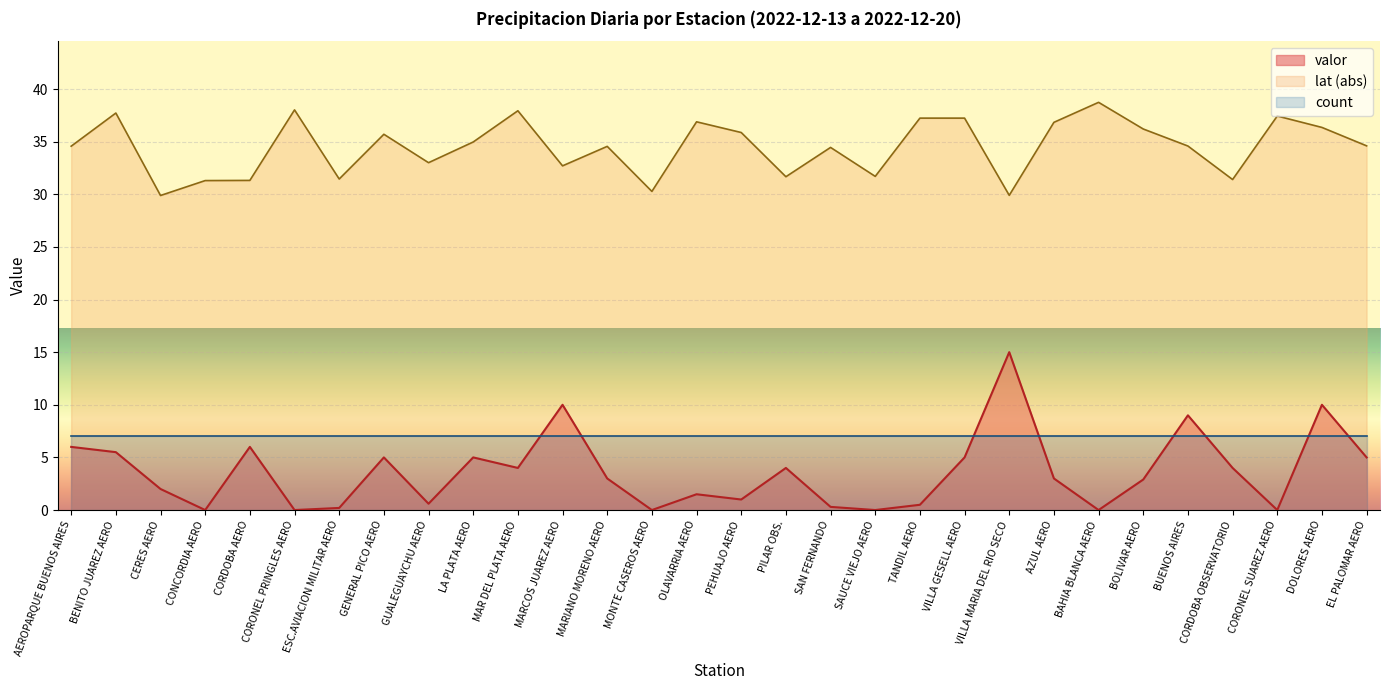

True or false: valor and lat intersect in this chart.

False